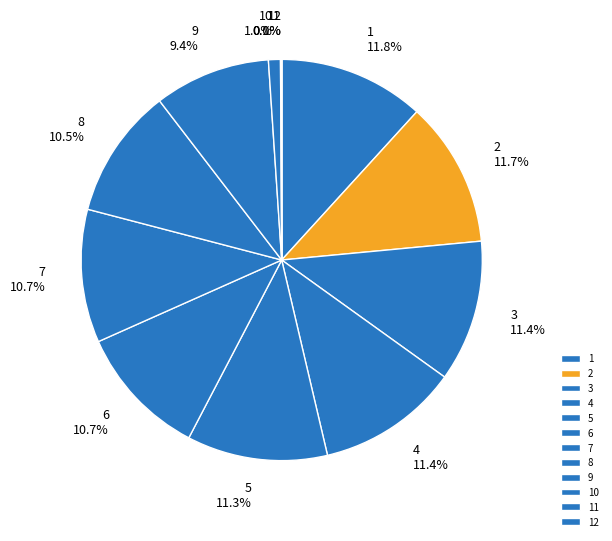

Is 1 the majority of the pie?

No